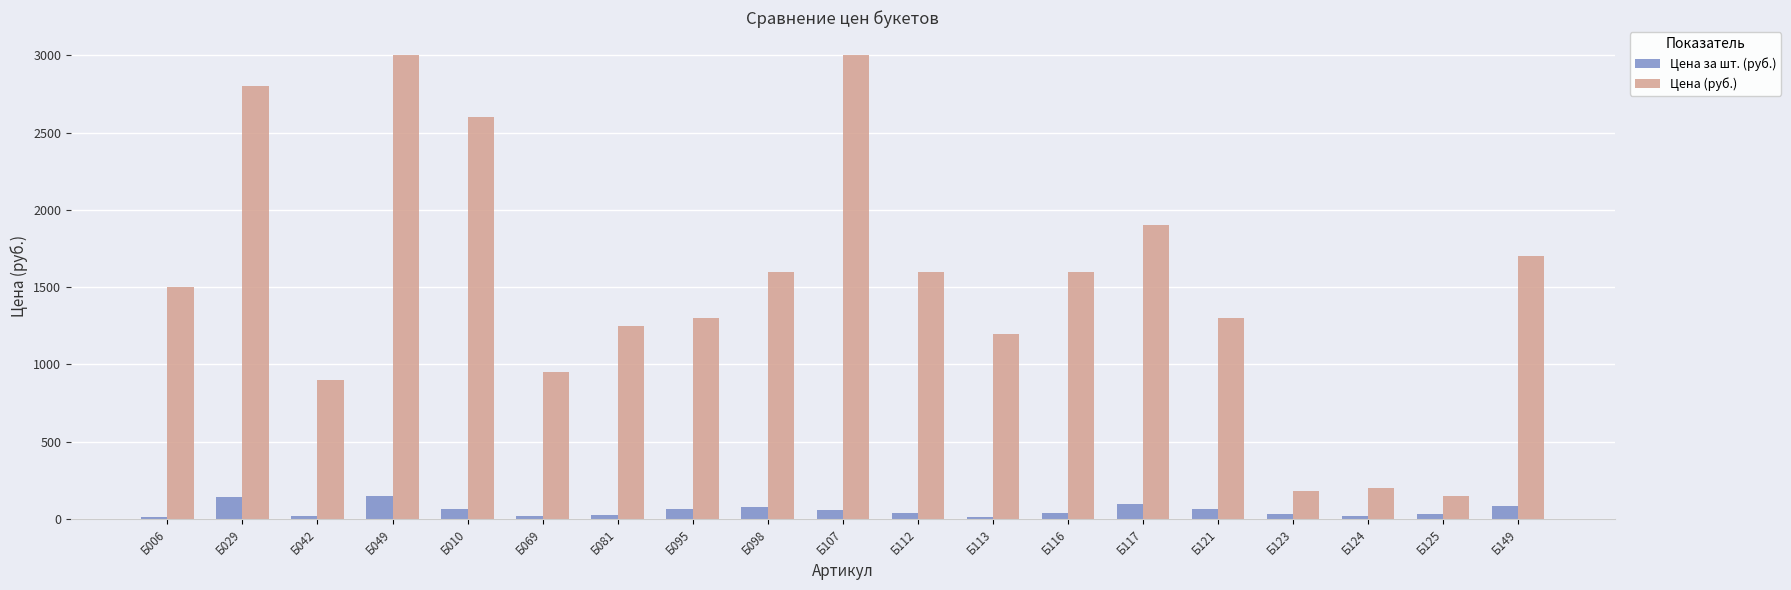

Is the value of Цена (руб.) at Б113 greater than the value of Цена за шт. (руб.) at Б081?

Yes